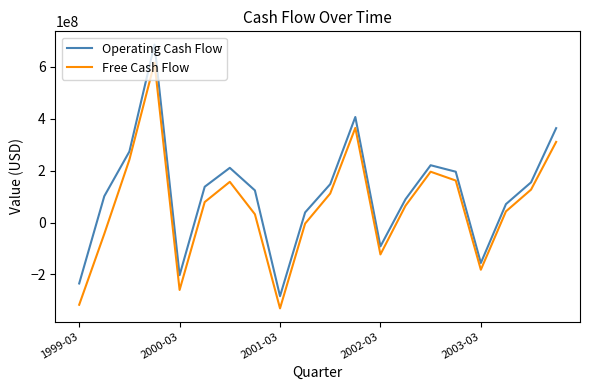

Which series has the largest total across all categories?

Operating Cash Flow